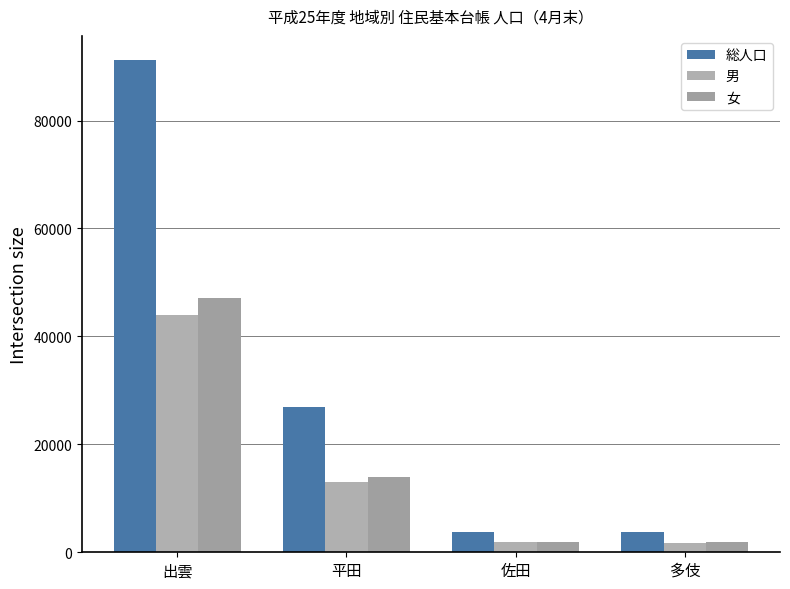

Read the 総人口 value at 平田, to the nearest 50.

26950